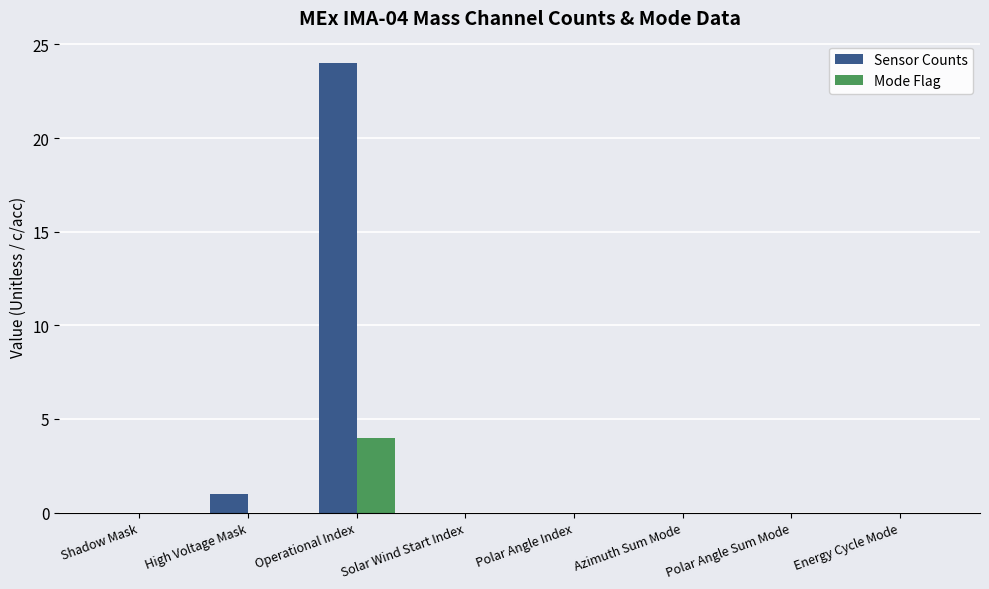

True or false: Mode Flag has a value of 0 at Energy Cycle Mode.

True